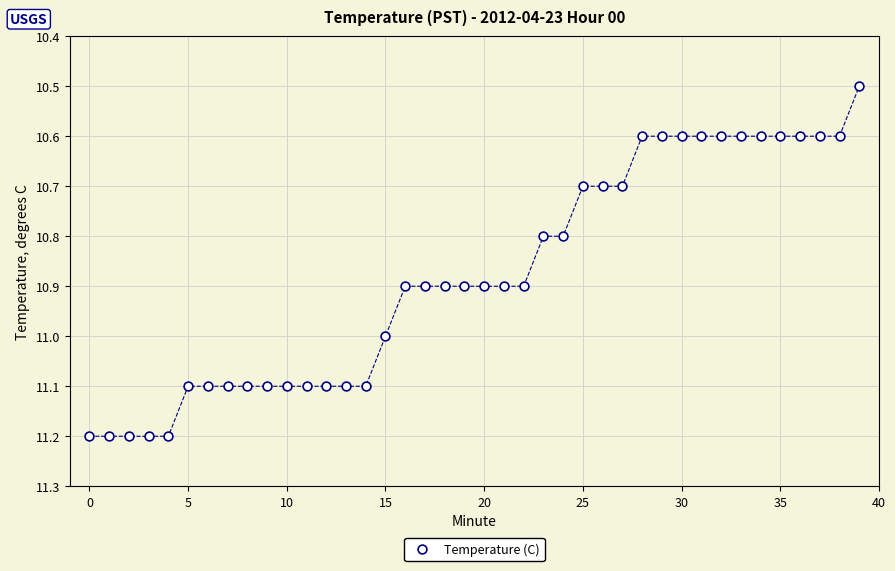

What Y value in the scatter plot is closest to 10?

10.5